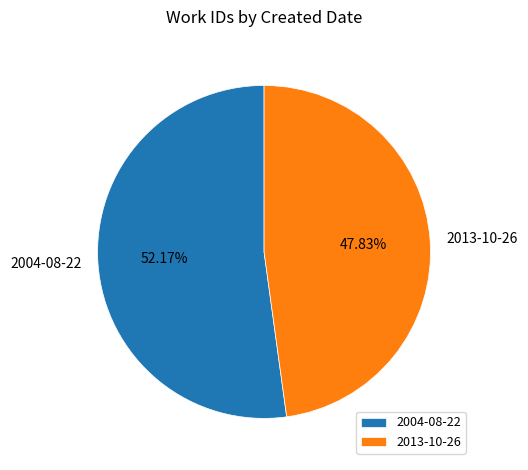

How much of the chart is everything except 2013-10-26?

52.2%